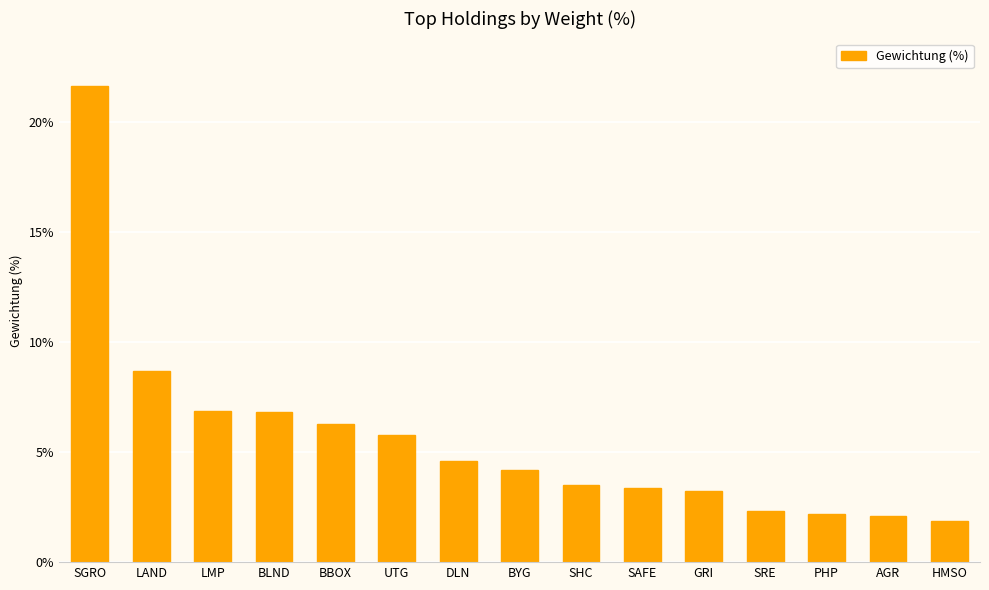

What is the average value?

5.6